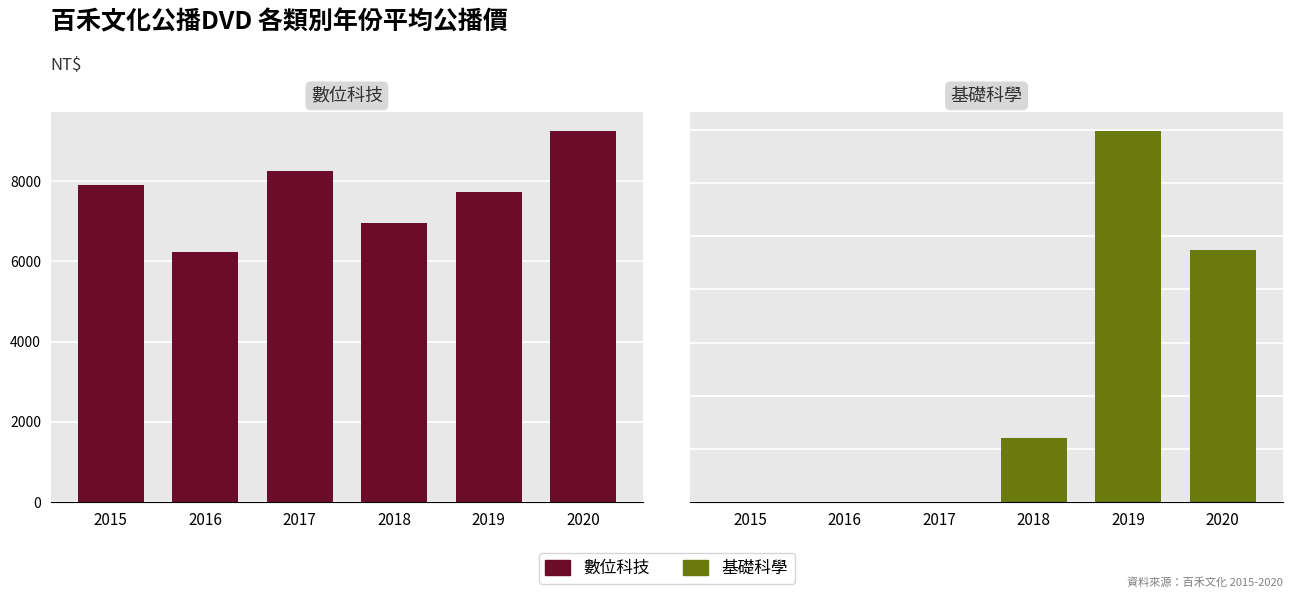

How many bars are there in each group?

2